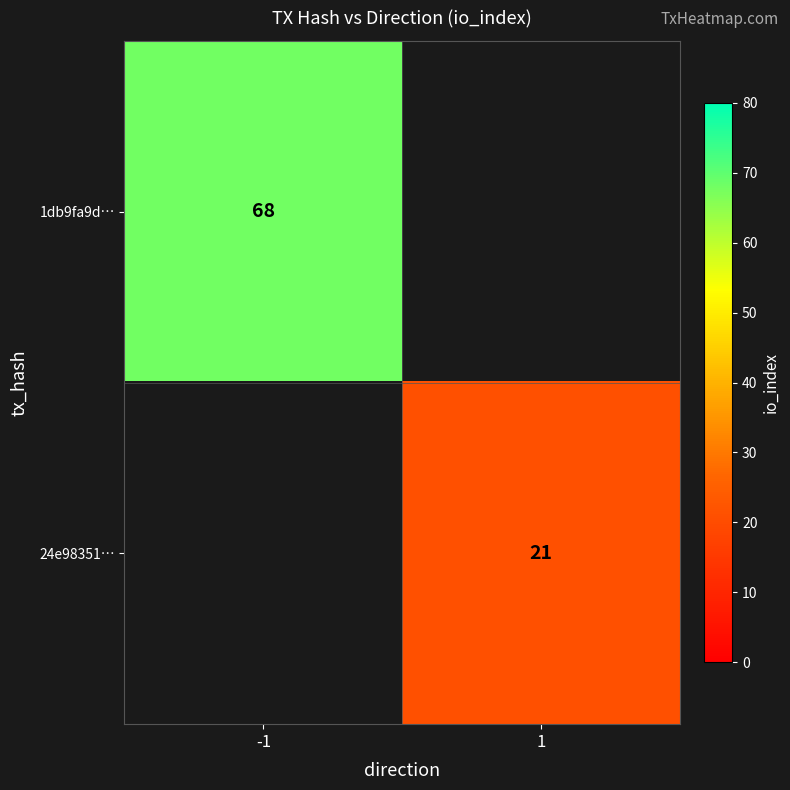

The value of 24e98351… at 1 is 33.4. True or false?

False